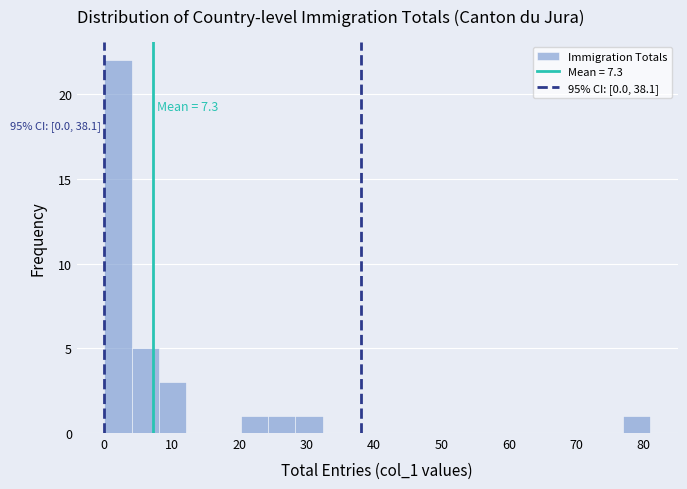

Which range on the x-axis has the tallest bar?

0 to 4